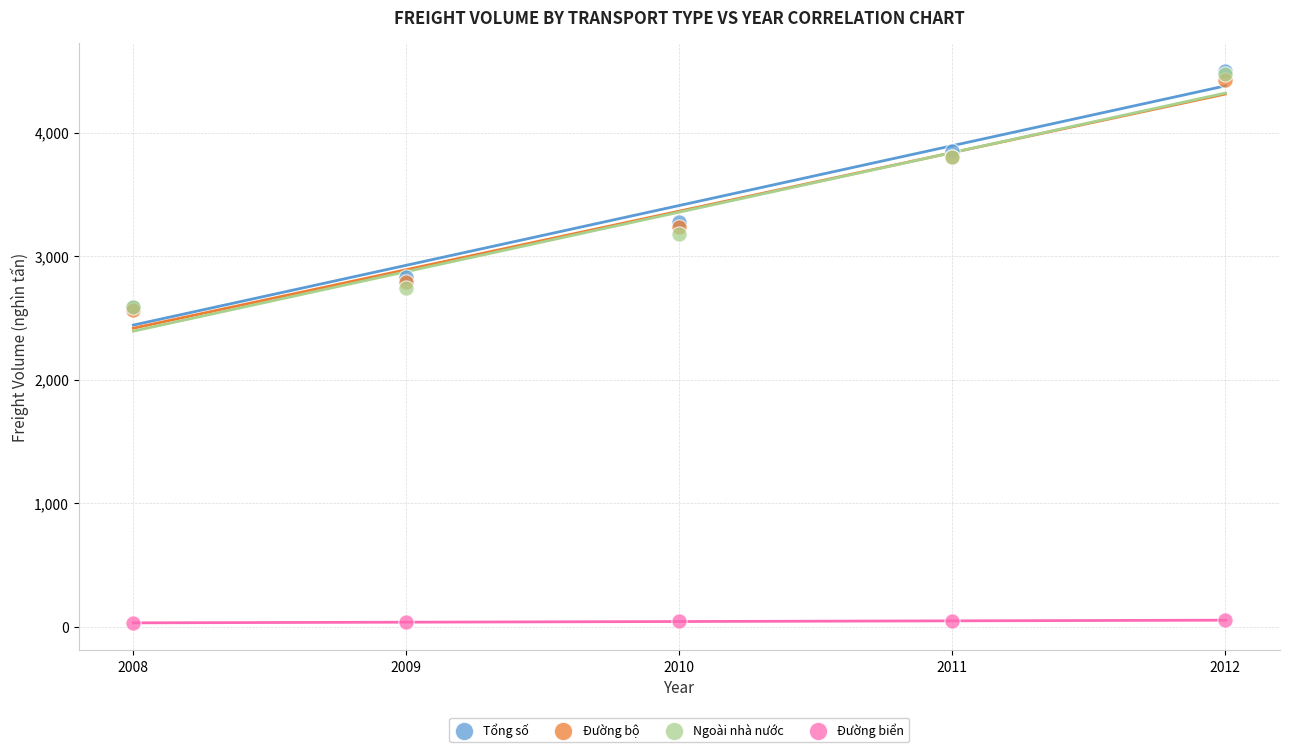

What are all the series names shown in the legend?

Tổng số, Đường bộ, Ngoài nhà nước, Đường biển